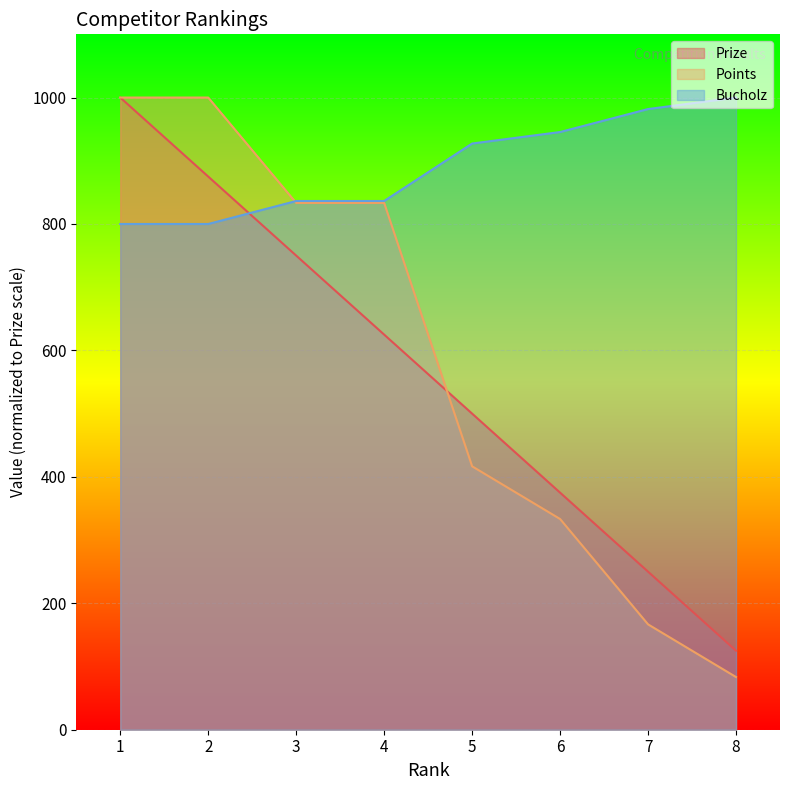

What value does the Prize series have at 8?

125.0